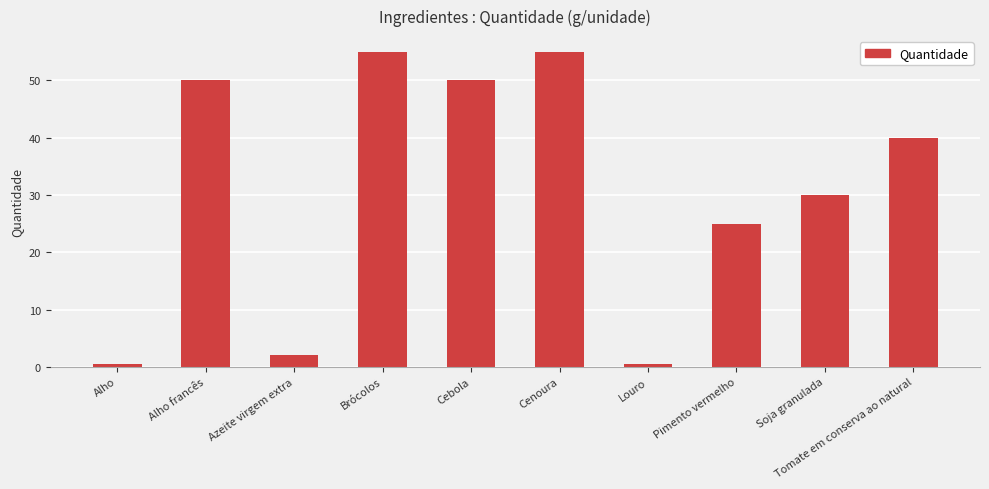

Is it true that the value at Tomate em conserva ao natural is 40.0?

True